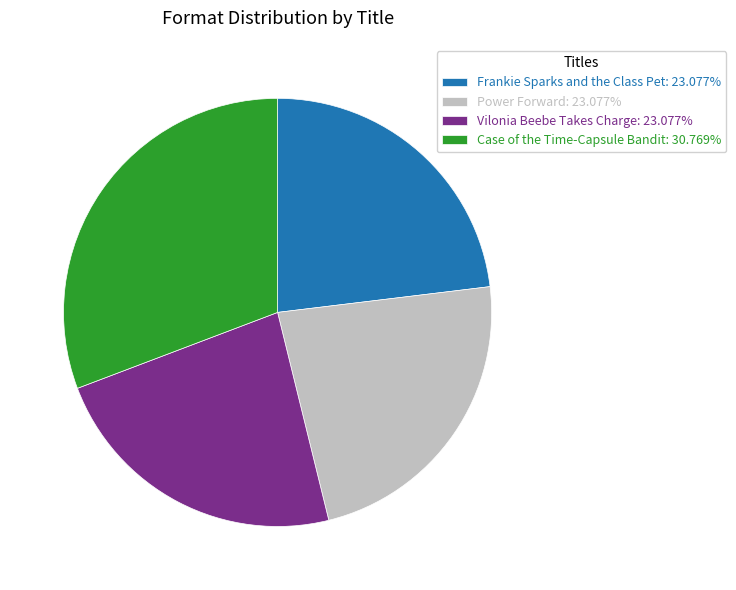

What is the ratio of the value at Vilonia Beebe Takes Charge: 23.077% to the value at Frankie Sparks and the Class Pet: 23.077%?

1.0